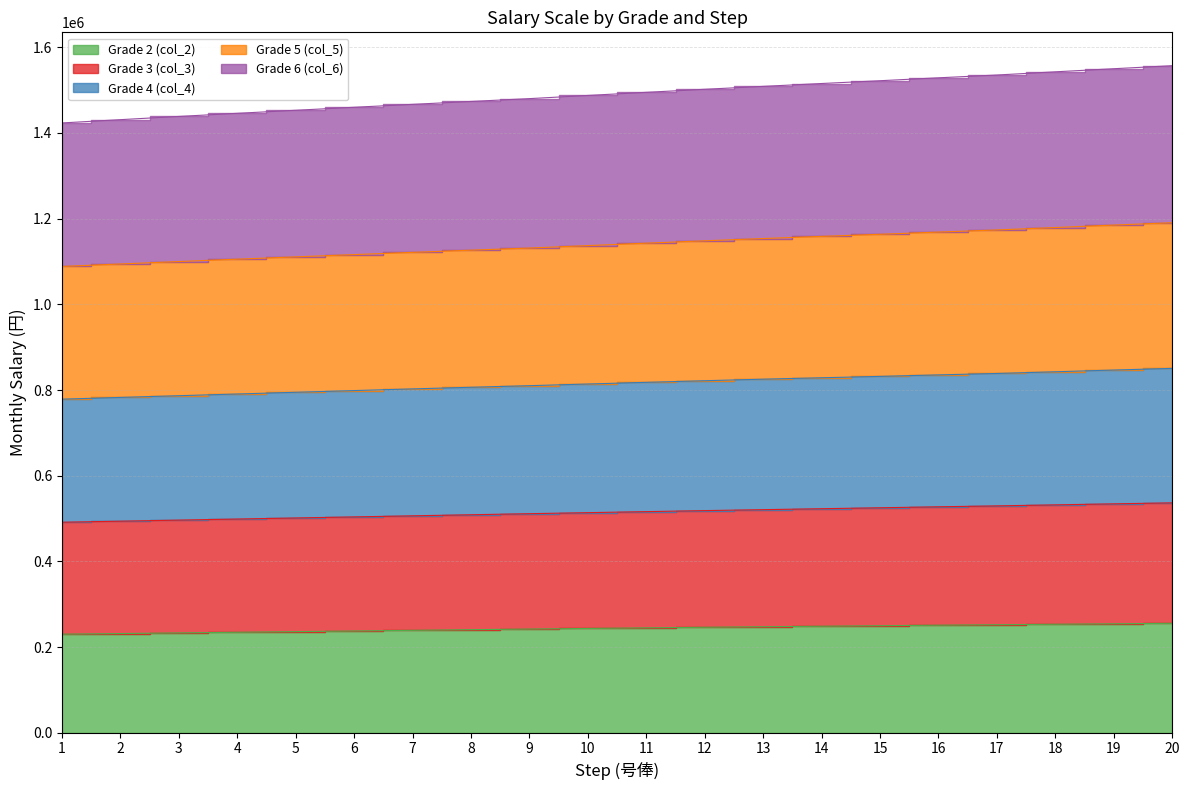

What is the value of the Grade 2 (col_2) point at the 3rd from the left?

233000